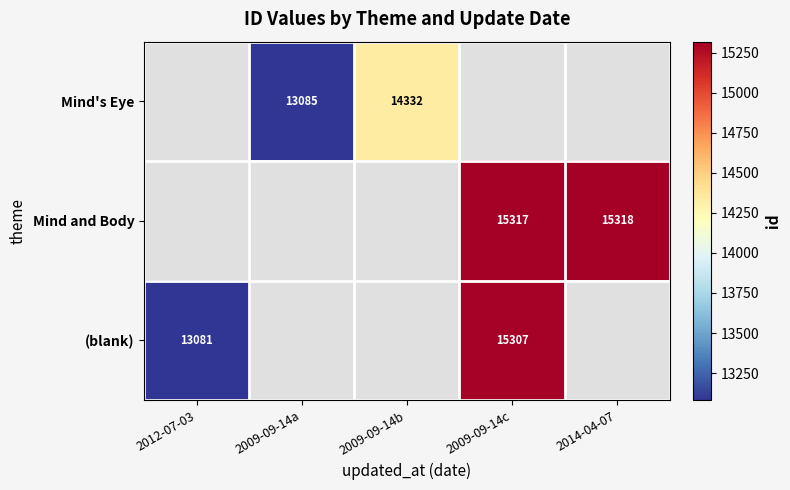

The value of Mind and Body at 2009-09-14c is 6284. True or false?

False